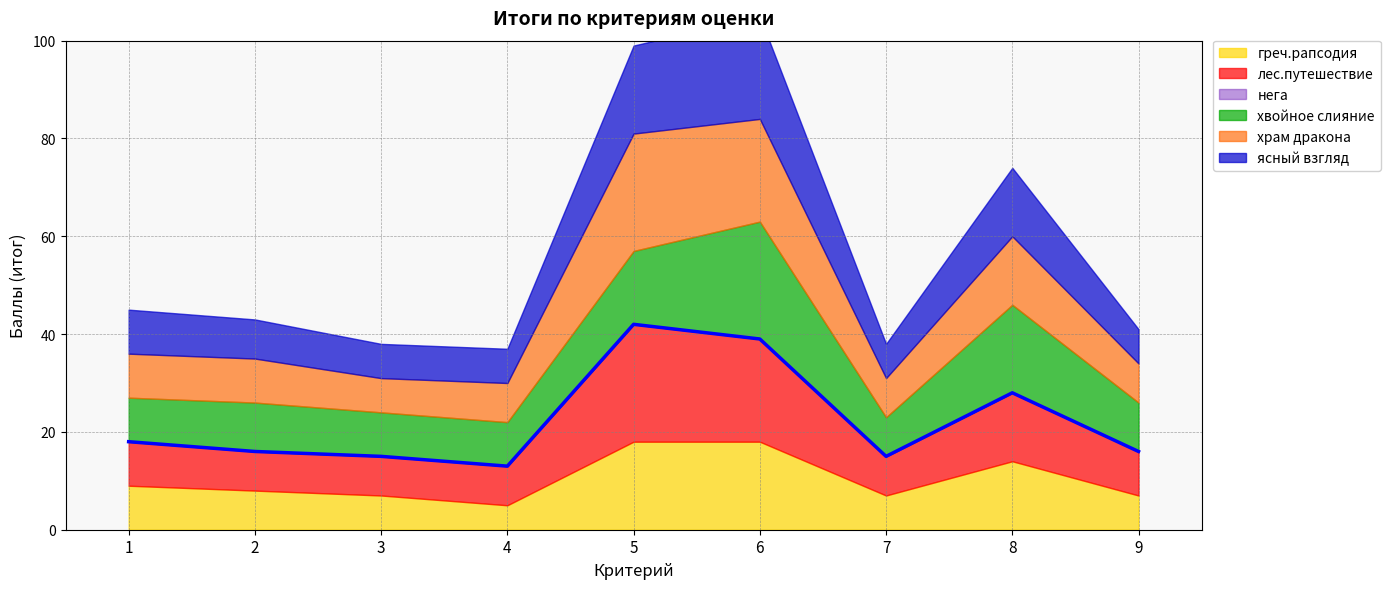

Which series has the largest total across all categories?

хвойное слияние